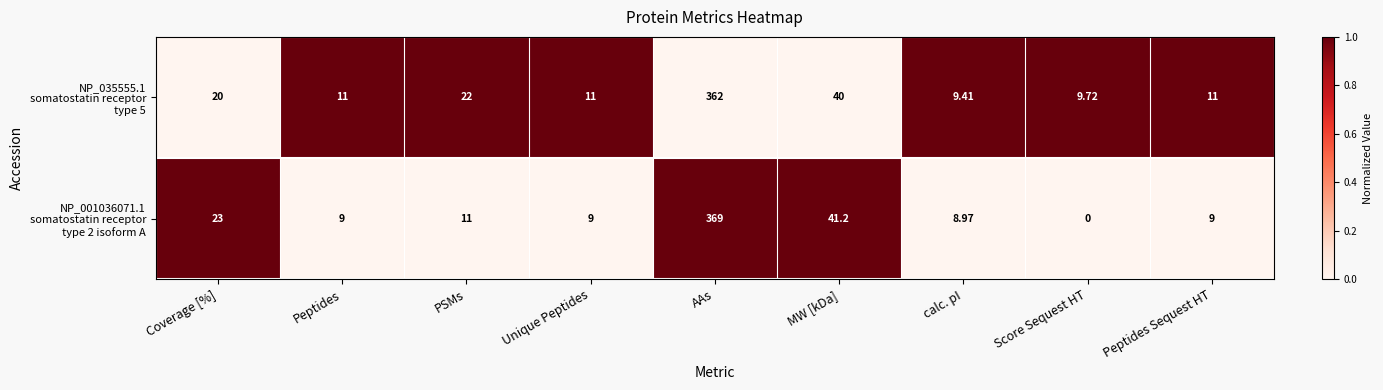

At which category is the sum across all series the highest?

AAs